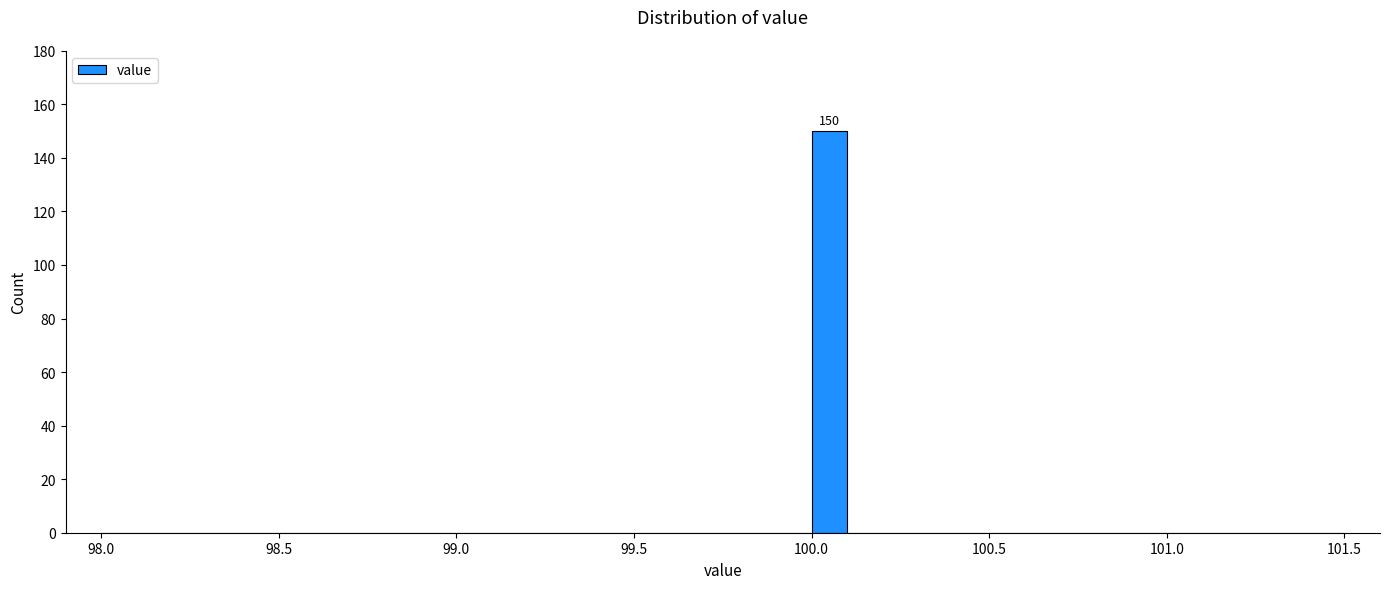

Read against the x-axis, roughly where is the centre of the tallest bar?

100.05